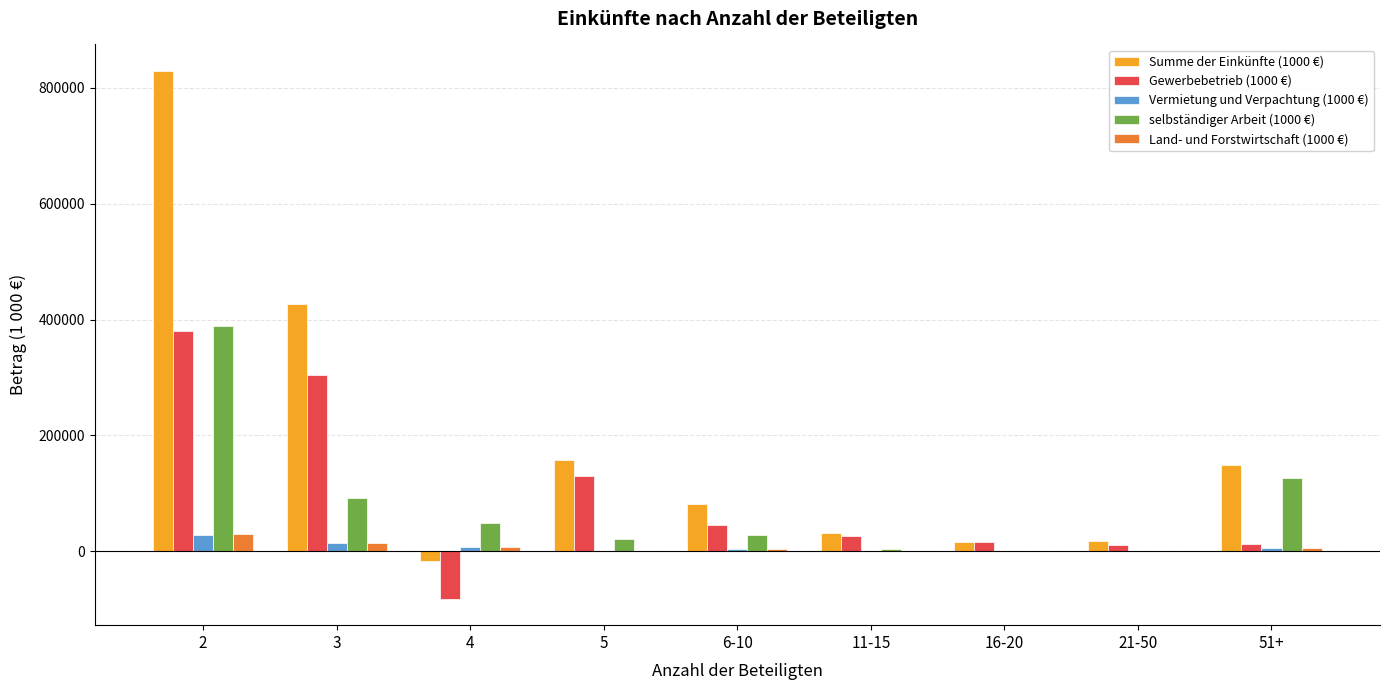

What is the average value of the Vermietung und Verpachtung (1000 €) series?

6905